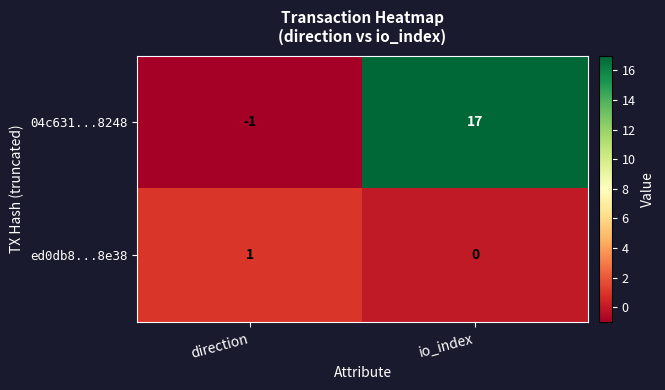

What is the sum of the 04c631...8248 values at direction and io_index?

16